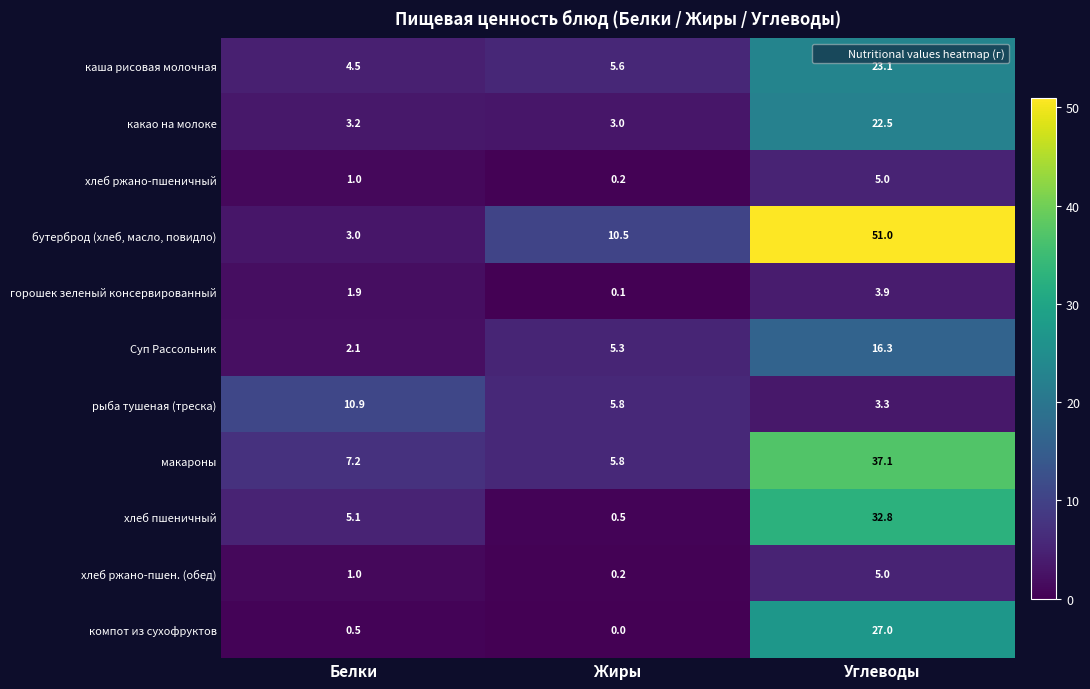

List the labels in order of рыба тушеная (треска) value, smallest first.

Углеводы, Жиры, Белки